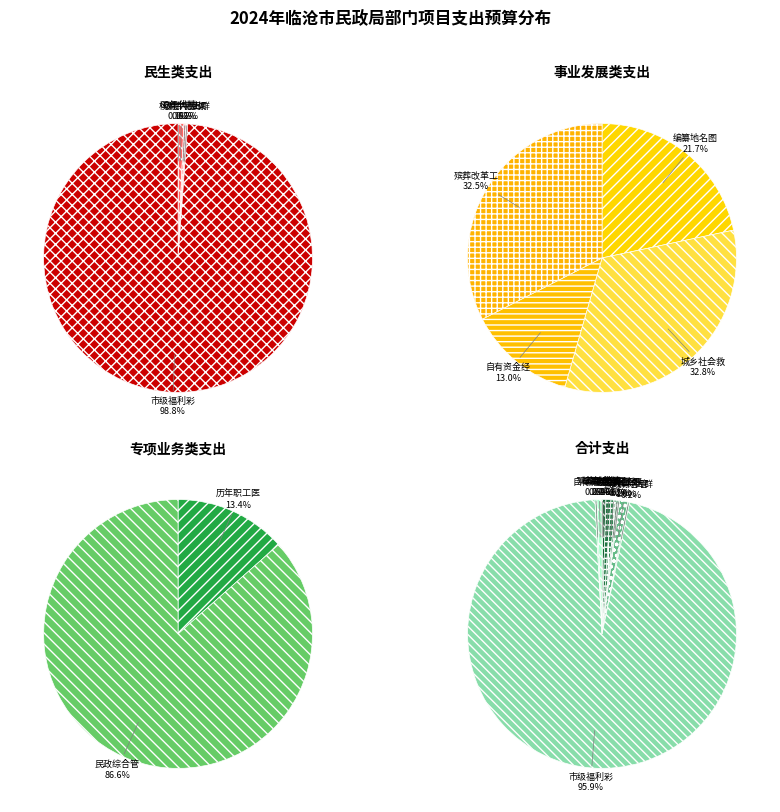

Which category has the smallest portion of the pie?

60年代精简干部补助经费